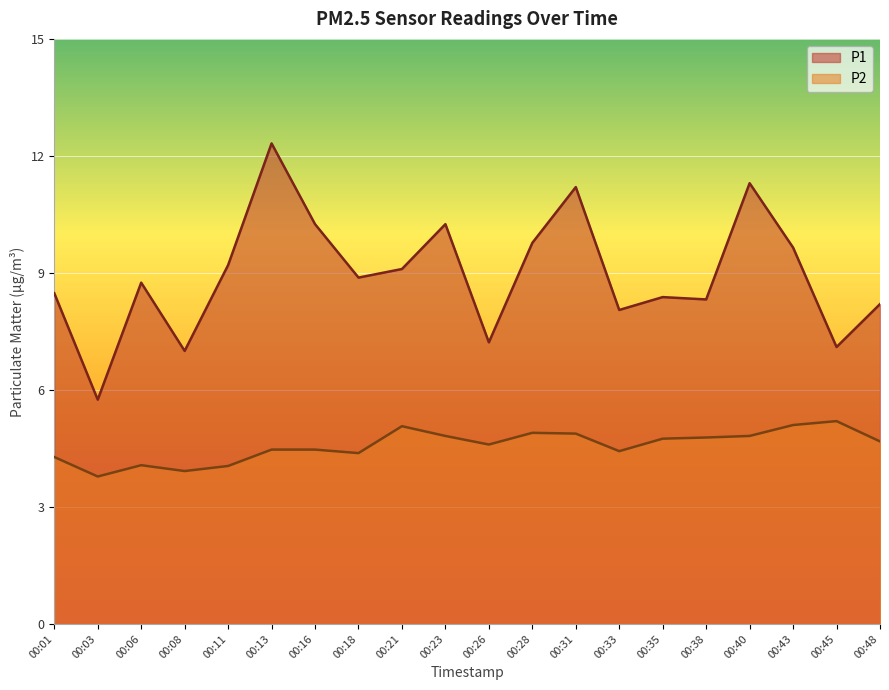

How many interior local valleys does the P2 series have?

5